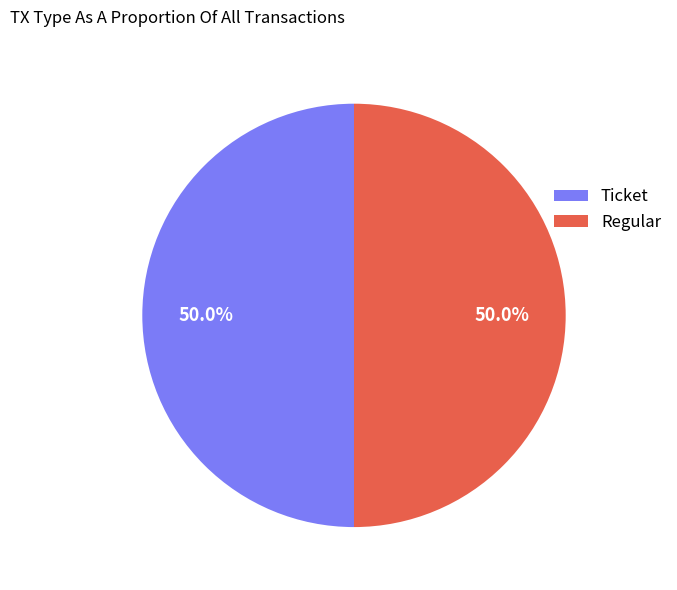

What is the total percentage of Ticket and Regular?

100.0%